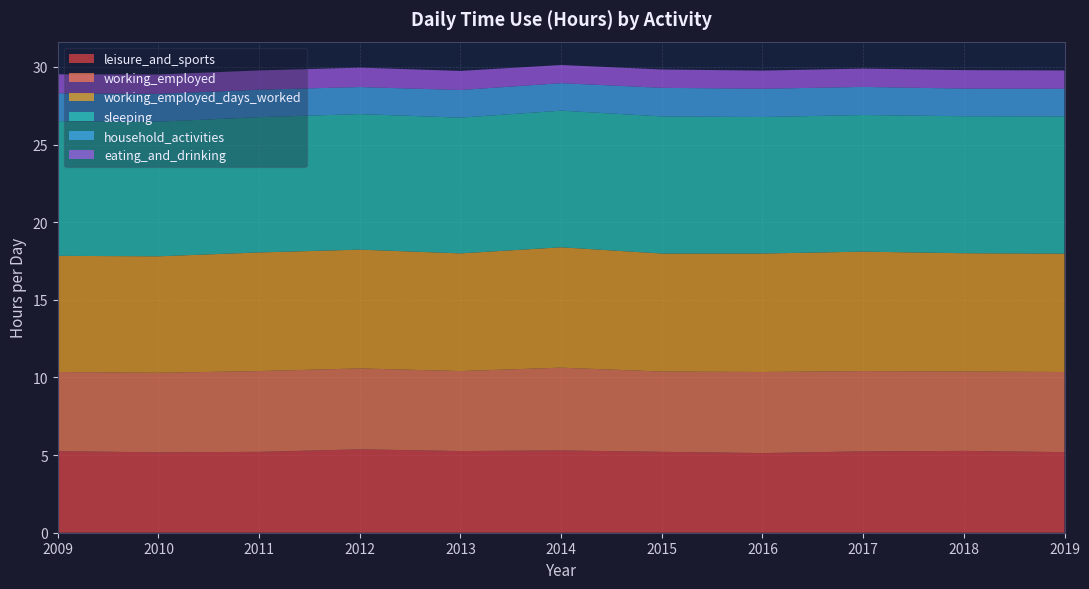

Reading left to right, transcribe all the data shown in this chart.

leisure_and_sports: 5.2	5.2	5.2	5.4	5.3	5.3	5.2	5.1	5.2	5.3	5.2
working_employed: 5.1	5.1	5.2	5.2	5.2	5.3	5.2	5.2	5.2	5.1	5.2
working_employed_days_worked: 7.5	7.5	7.6	7.7	7.6	7.8	7.6	7.6	7.7	7.6	7.6
sleeping: 8.7	8.7	8.7	8.7	8.7	8.8	8.8	8.8	8.8	8.8	8.8
household_activities: 1.8	1.8	1.8	1.7	1.8	1.8	1.8	1.8	1.8	1.8	1.8
eating_and_drinking: 1.2	1.2	1.2	1.2	1.2	1.2	1.2	1.2	1.2	1.2	1.2